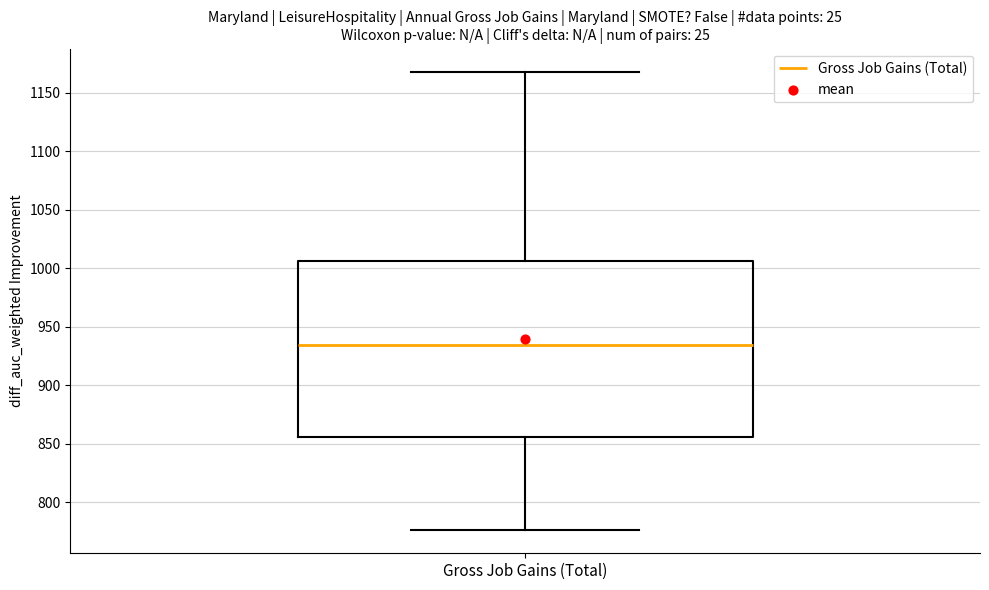

Read this box plot against the y-axis: the position of the median line, the range covered by the box, and the ends of both whiskers. The values are not printed on the chart, so give them approximately, as read against the axis.

median 935, box 855 to 1005, whiskers 775 to 1170